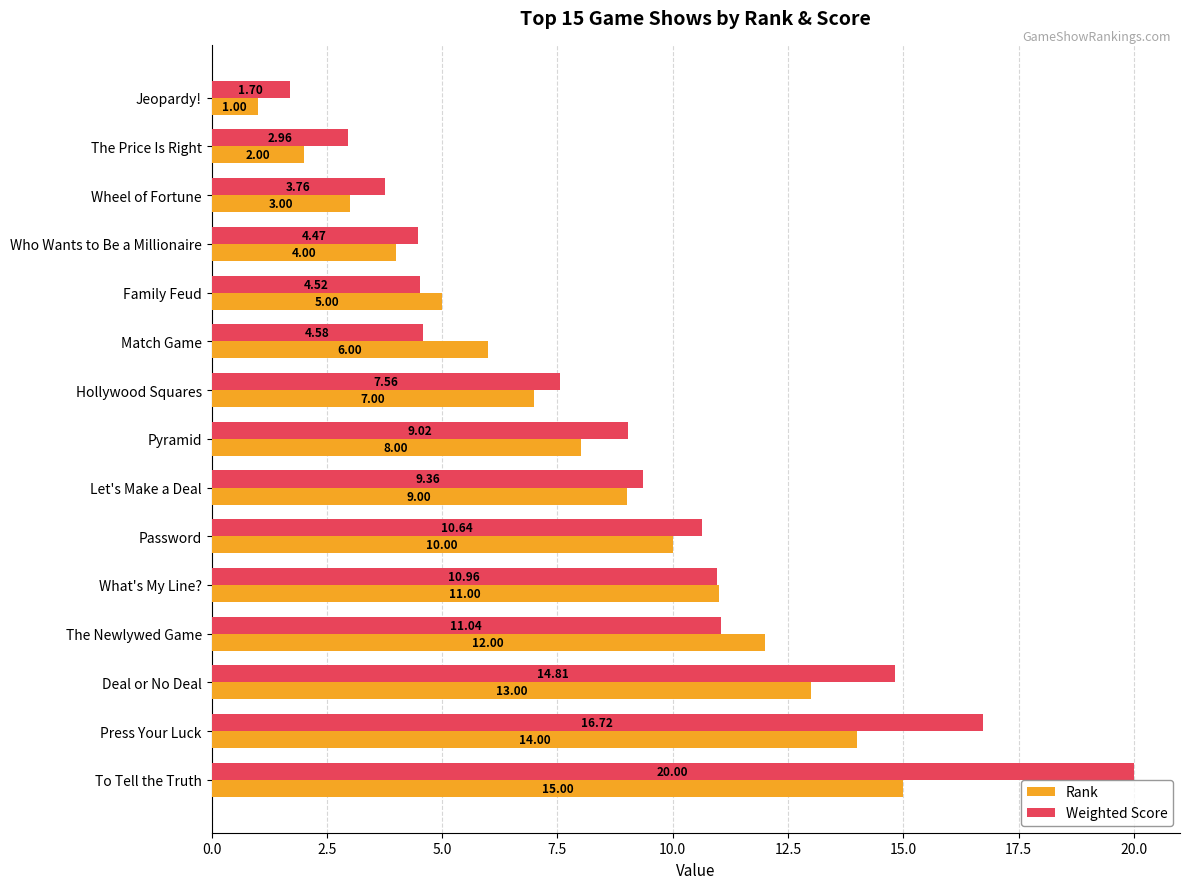

Where is Rank nearest to the value 8?

Pyramid